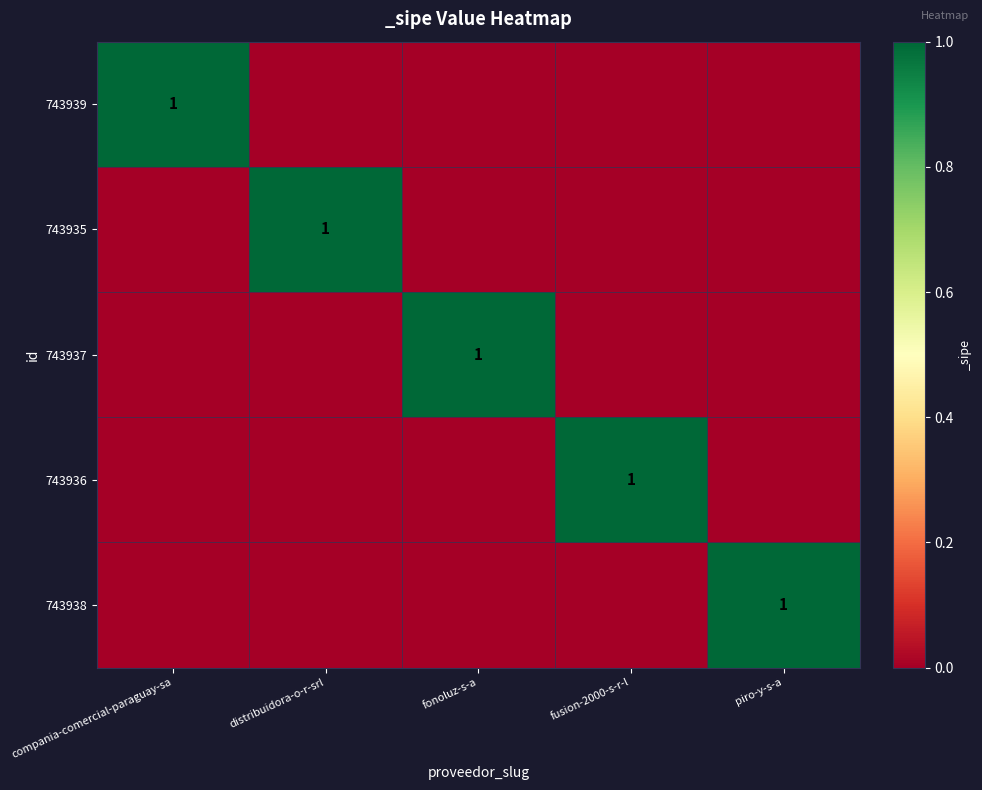

The 743938 series shows 1 at fusion-2000-s-r-l. True or false?

False